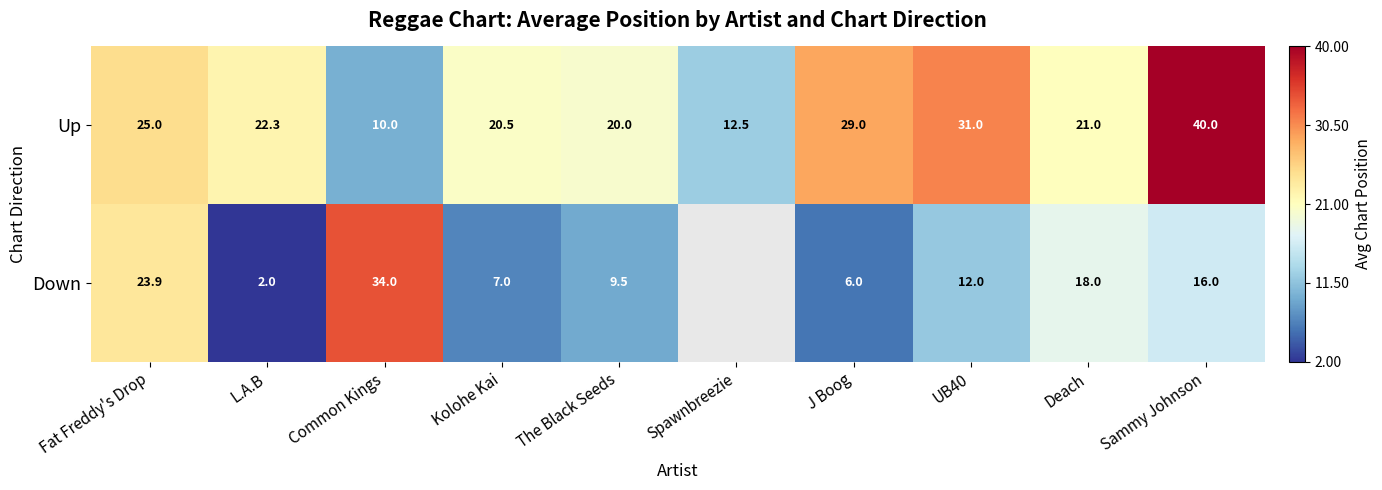

True or false: Up has a value of 10.0 at Common Kings.

True